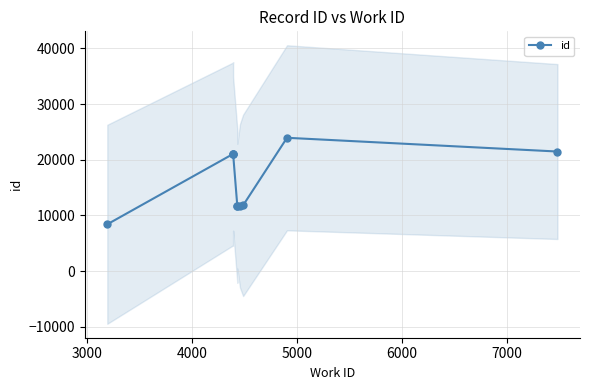

Reading left to right, list all the values displayed in this chart.

8418	21051	21056	21062	11675	11679	11739	11819	23952	21484